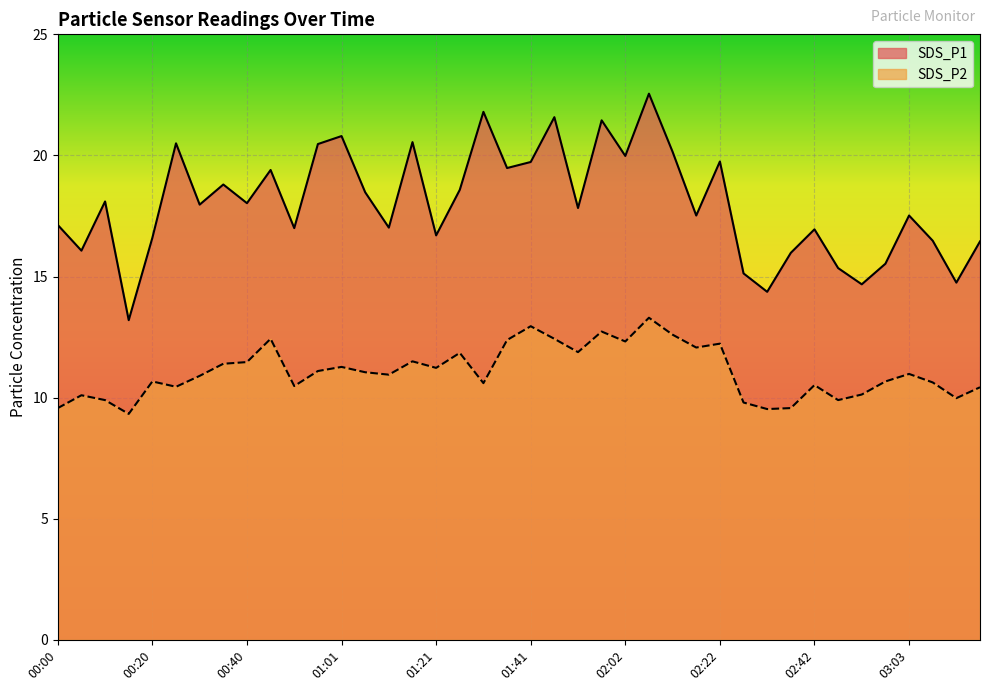

What value does the SDS_P2 series have at 00:10?

9.9